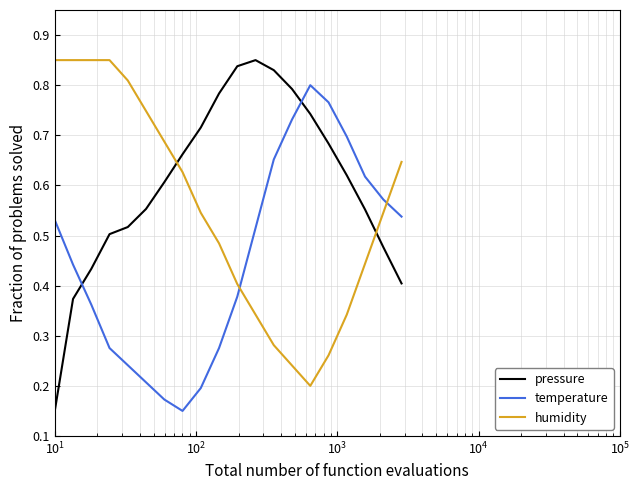

List the series in order of their overall mean, lowest first.

temperature, humidity, pressure